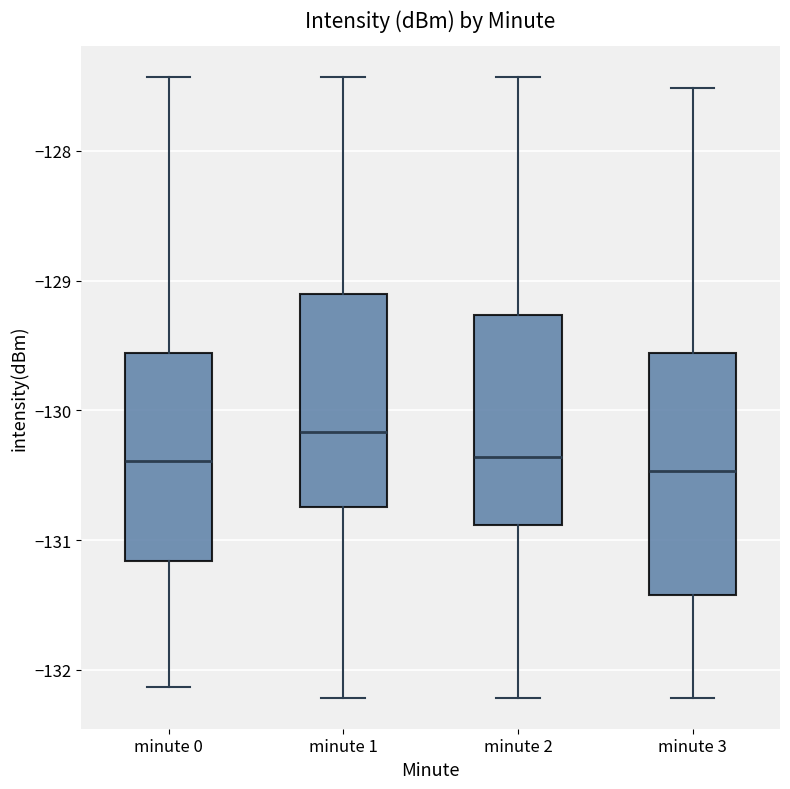

Where is the upper edge of the box for minute 3 on the y-axis? The values are not printed on the chart, so give them approximately, as read against the axis.

-129.6